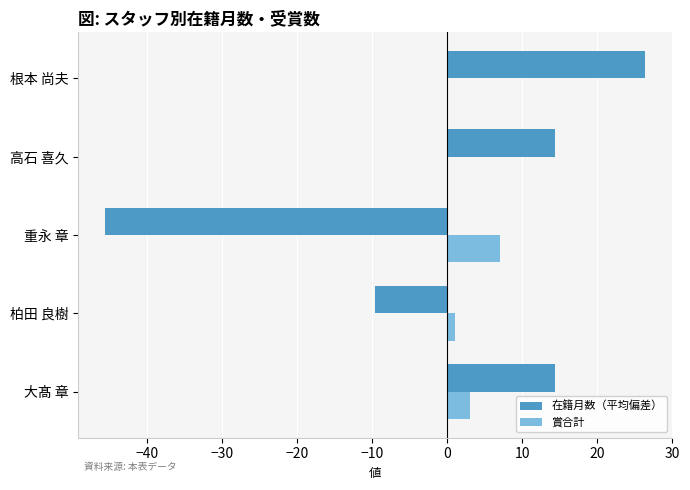

Between 大髙 章 and 重永 章, which series saw the biggest shift?

在籍月数（平均偏差）